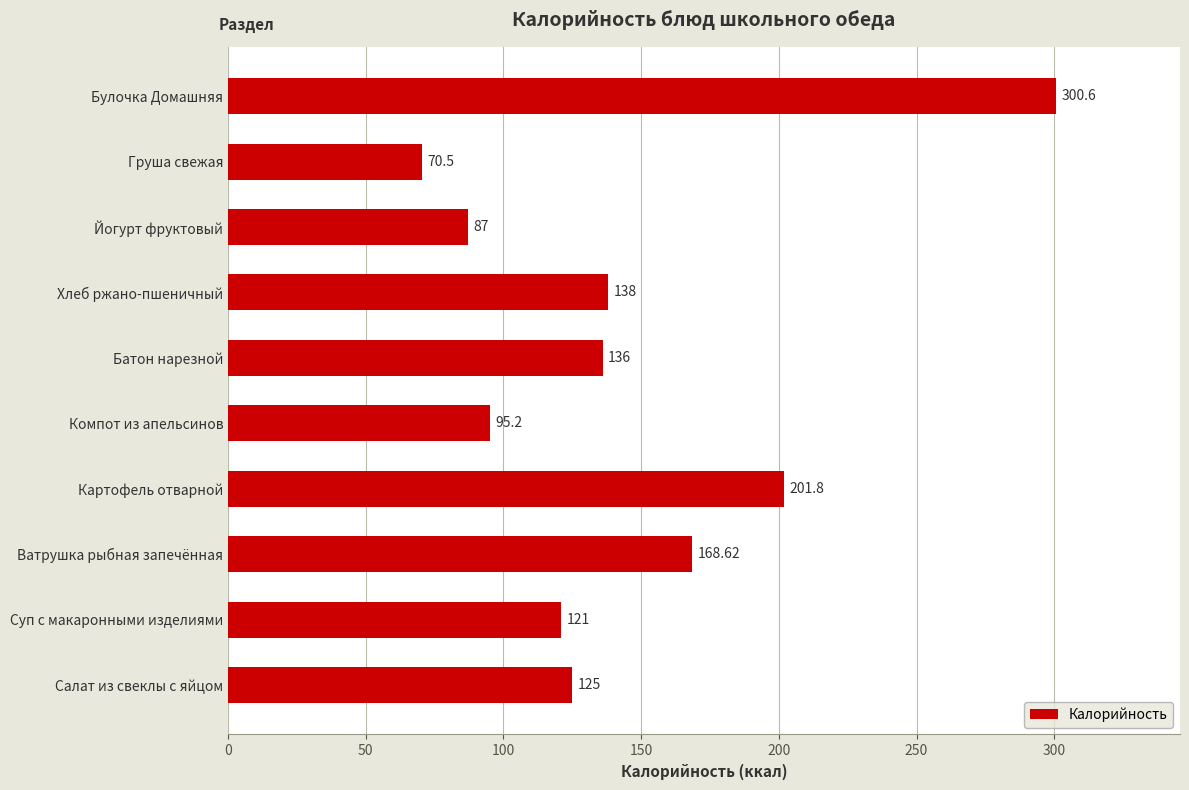

Does the chart contain any negative values?

No